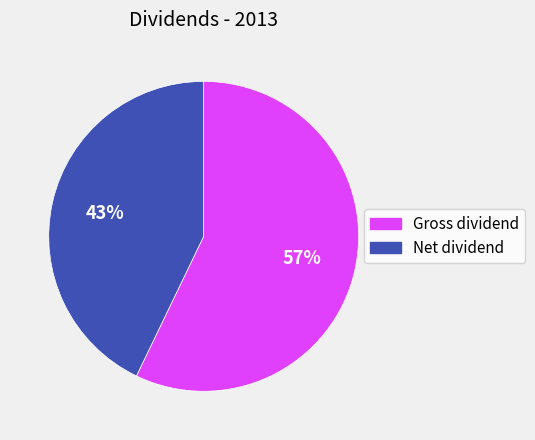

To the nearest percent, what is the difference between the largest and smallest slice percentages?

14%